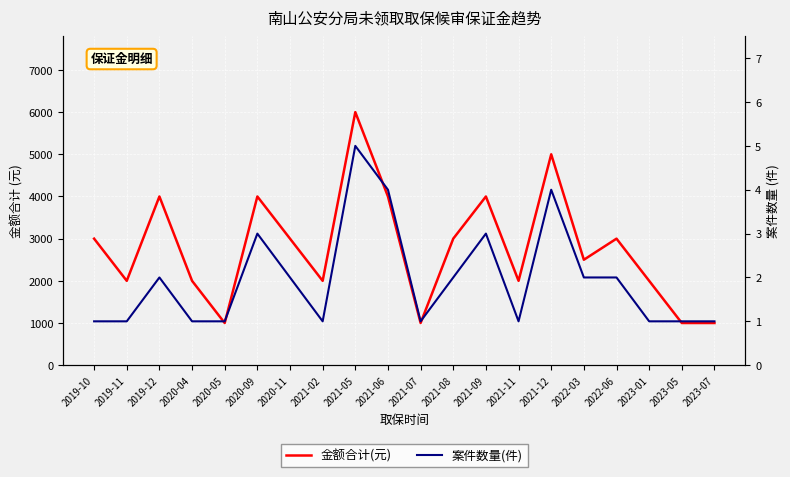

The 案件数量(件) series shows 1 at 2023-05. True or false?

False